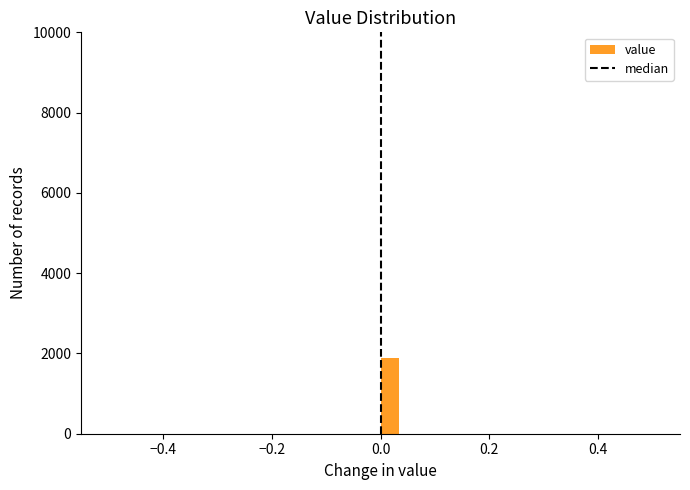

Read against the x-axis, roughly where is the centre of the tallest bar?

0.02